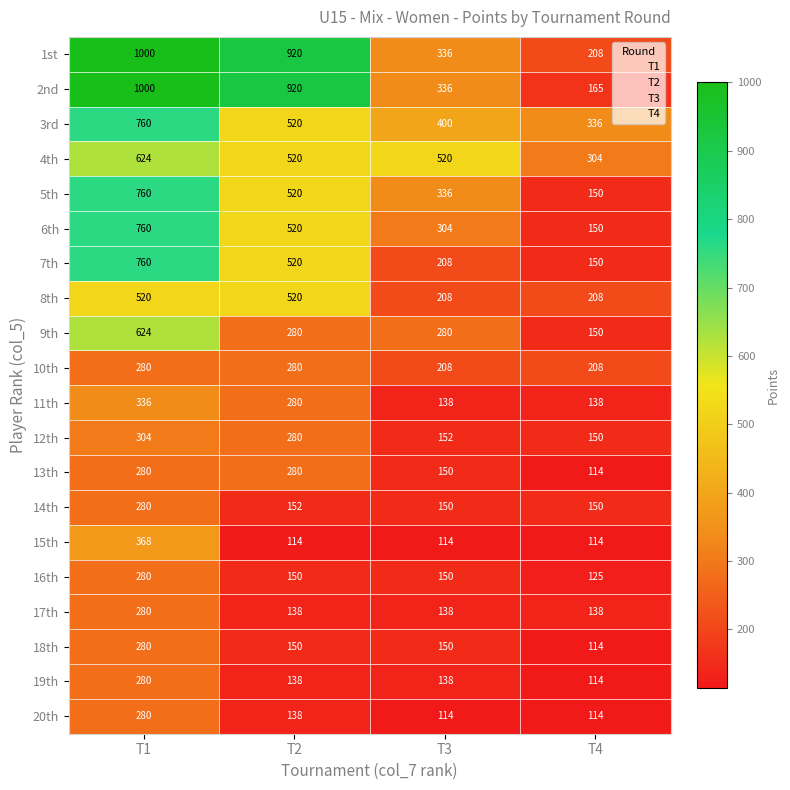

The 12th series shows 421 at T2. True or false?

False